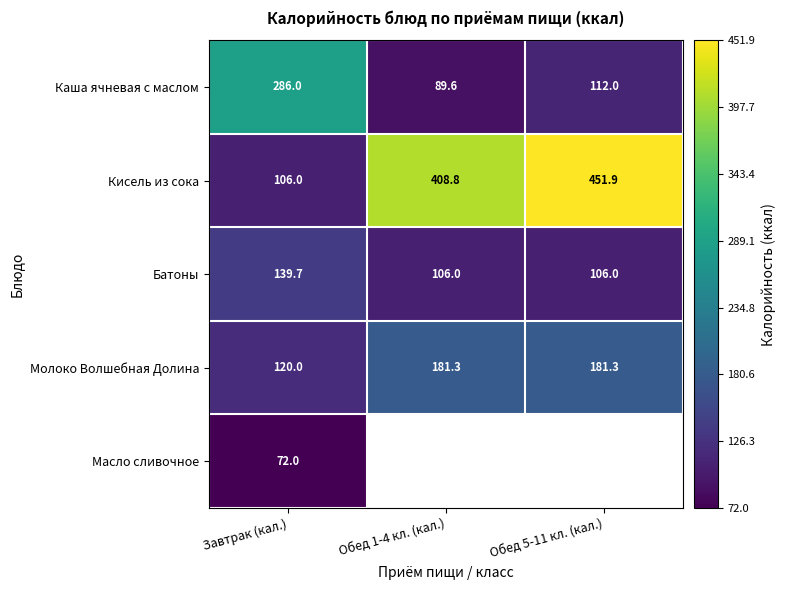

True or false: Каша ячневая с маслом has a value of 47.4 at Обед 5-11 кл. (кал.).

False